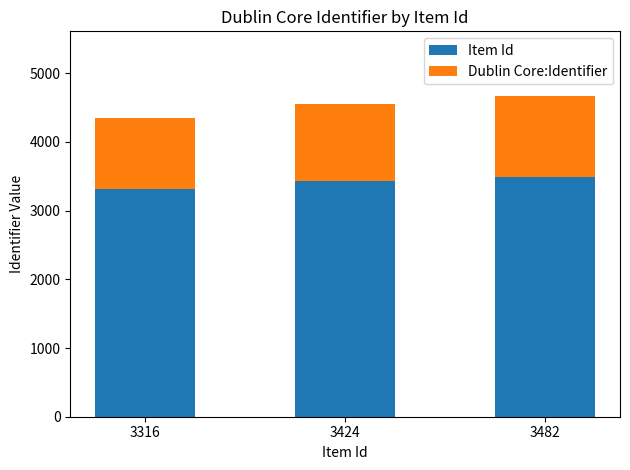

Is it true that Item Id equals 3316 at 3316?

True